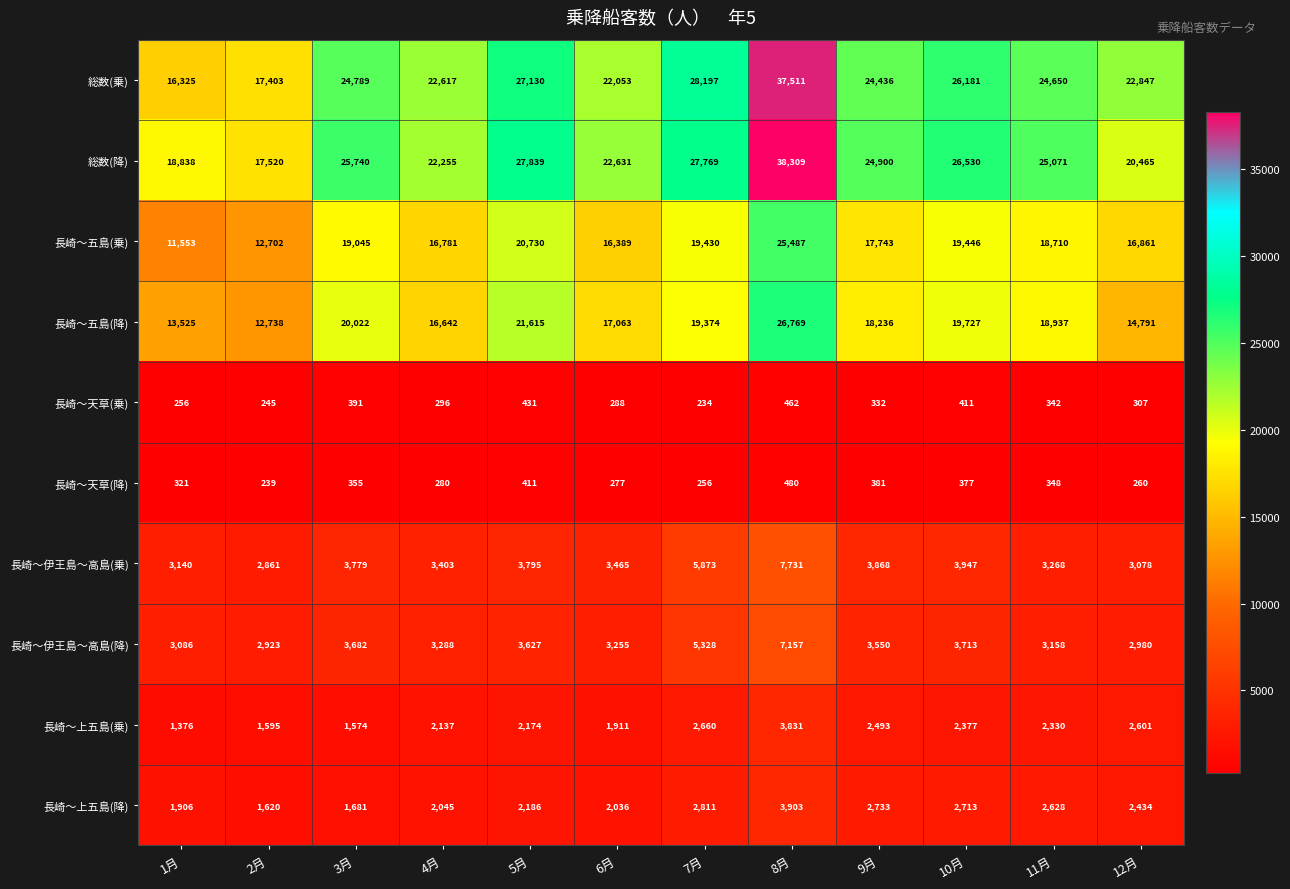

The value of 長崎～上五島(降) at 2月 is 2137. True or false?

False